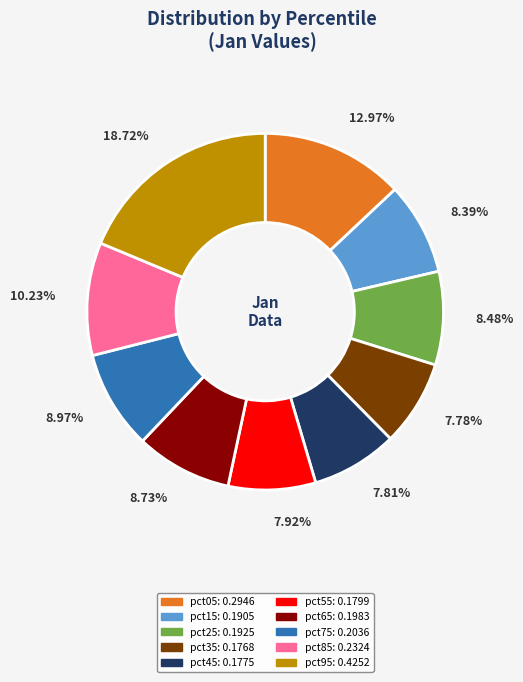

To the nearest percent, what is the average slice percentage?

10%